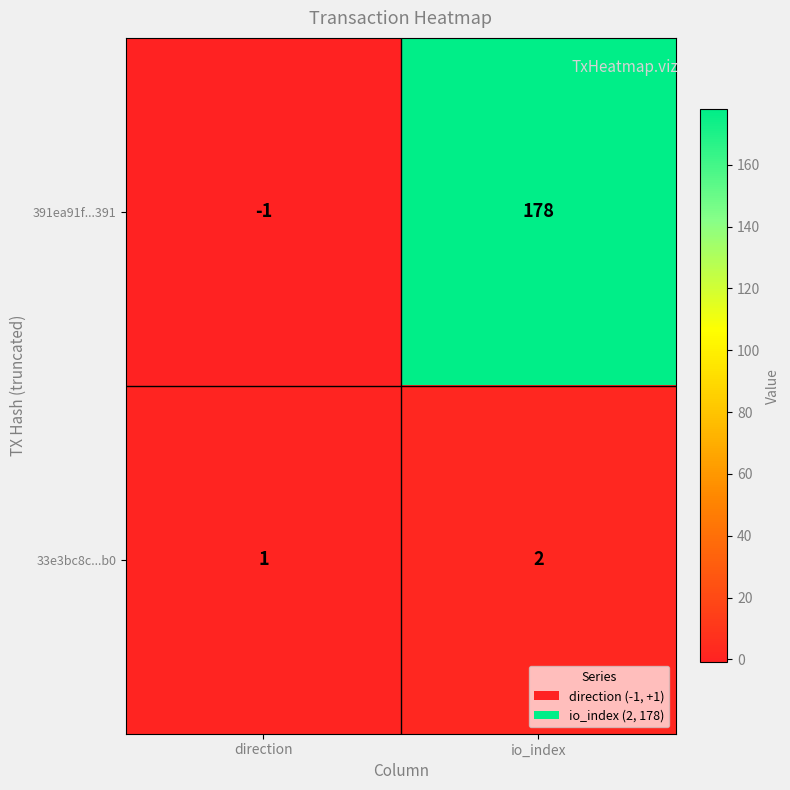

At which category is the sum across all series the highest?

io_index